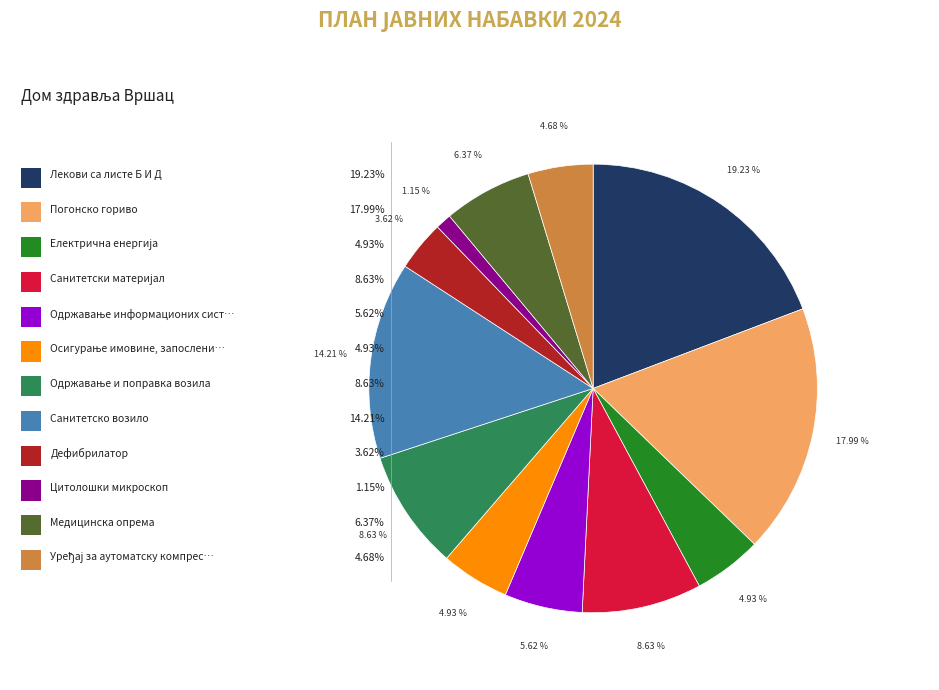

Between Одржавање информационих система and Уређај за аутоматску компресију, which is larger?

Одржавање информационих система